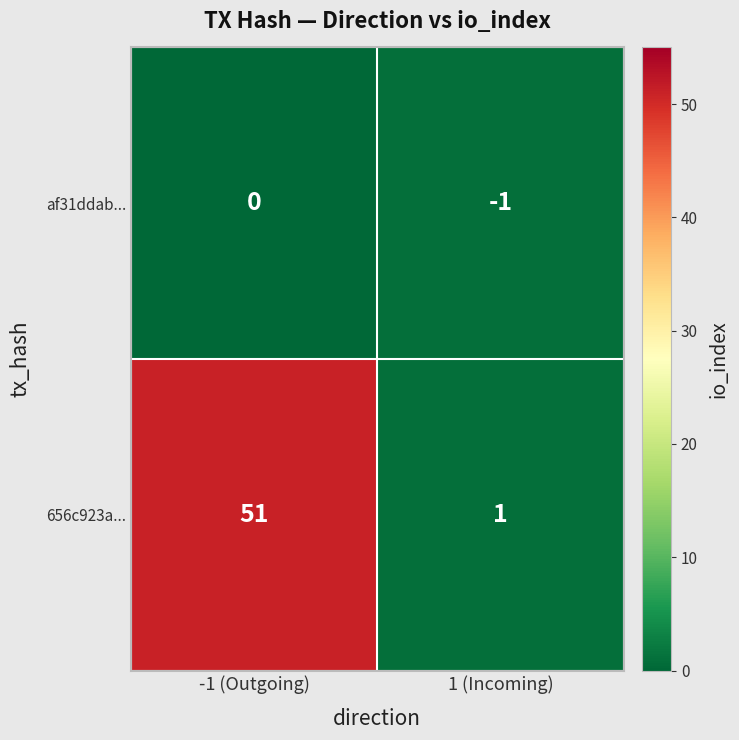

Which category has the lowest value across all series?

1 (Incoming)